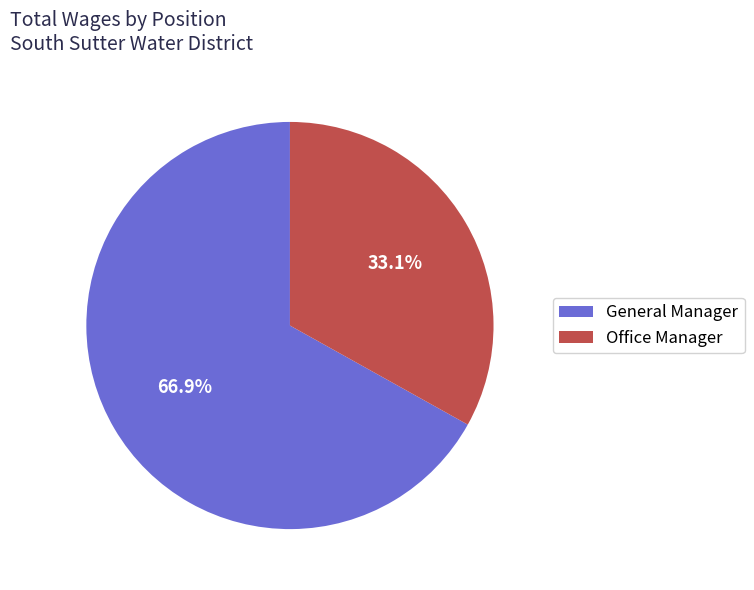

Which category has the smallest portion of the pie?

Office Manager